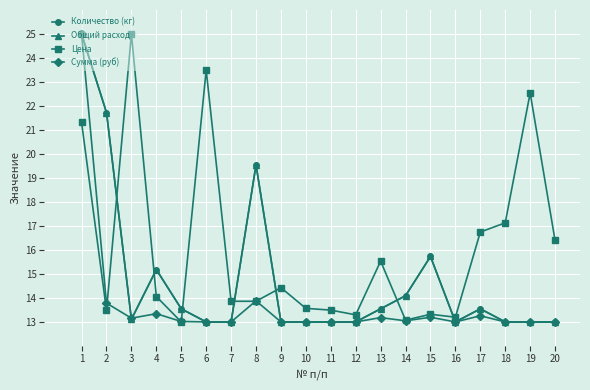

Which category has the highest value in the Цена series?

3